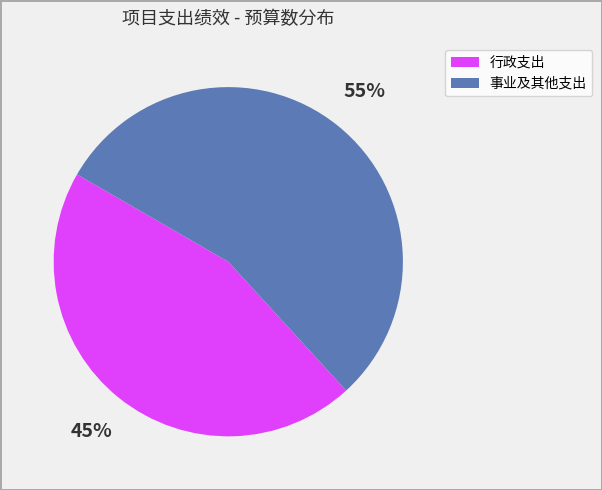

To the nearest percent, what is the average slice percentage?

50%